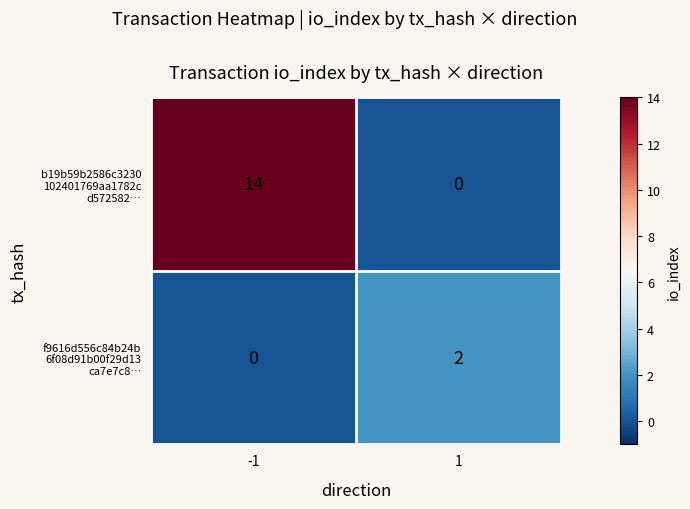

What is the total value across all series at -1?

14